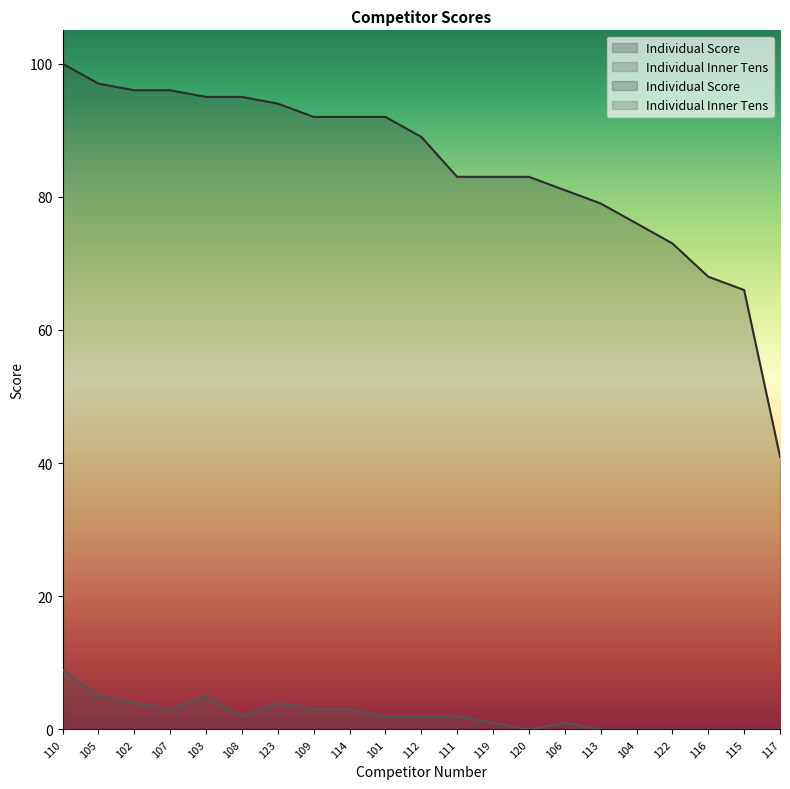

True or false: Individual Score and Individual Inner Tens cross at least once.

False